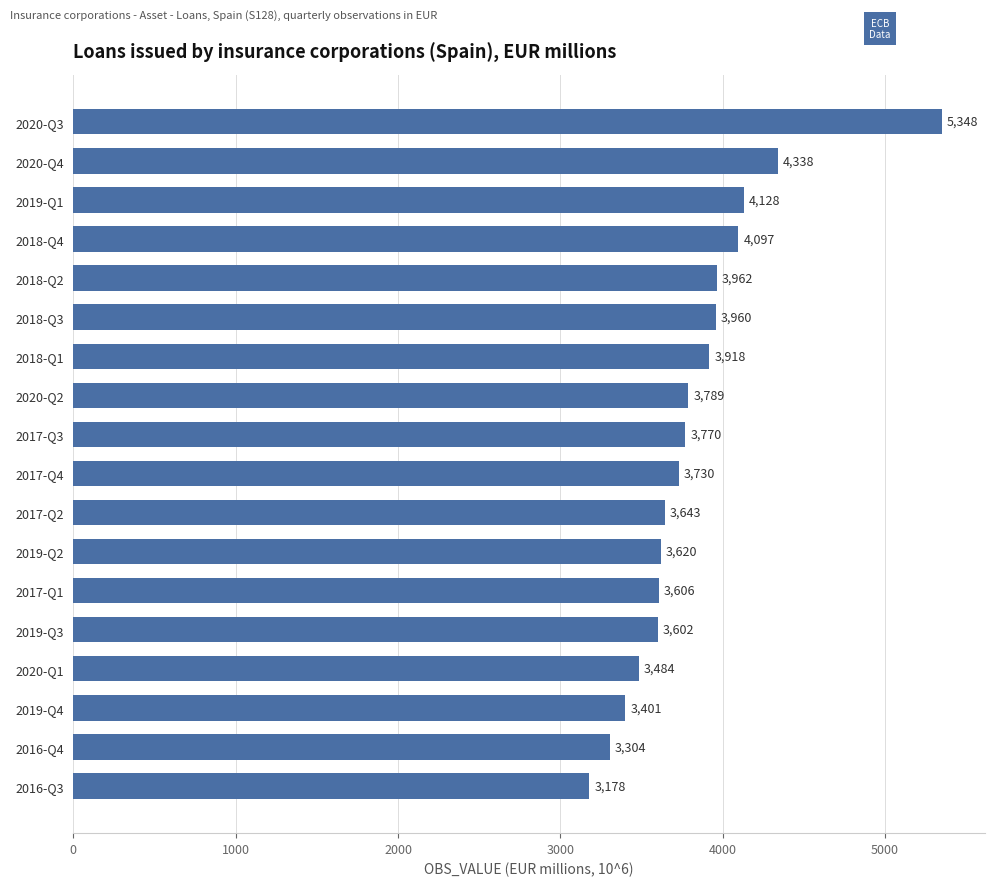

How many series are shown in this chart?

1